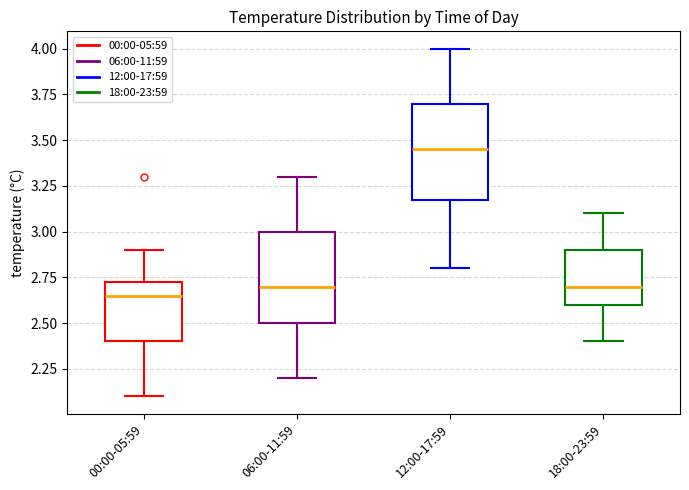

Reading left to right, read every box against the y-axis: the position of its median line, the range the box covers, and the ends of its whiskers. The values are not printed on the chart, so give them approximately, as read against the axis.

00:00-05:59: median 2.65, box 2.40 to 2.75, whiskers 2.10 to 2.90
06:00-11:59: median 2.70, box 2.50 to 3.00, whiskers 2.20 to 3.30
12:00-17:59: median 3.45, box 3.20 to 3.70, whiskers 2.80 to 4.00
18:00-23:59: median 2.70, box 2.60 to 2.90, whiskers 2.40 to 3.10